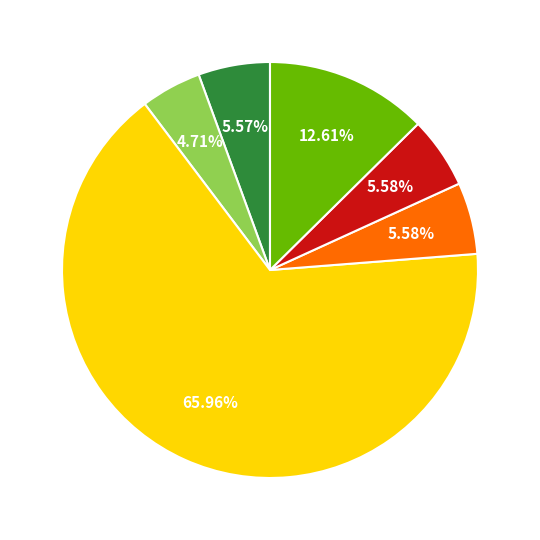

Is there a majority slice in this chart?

Yes